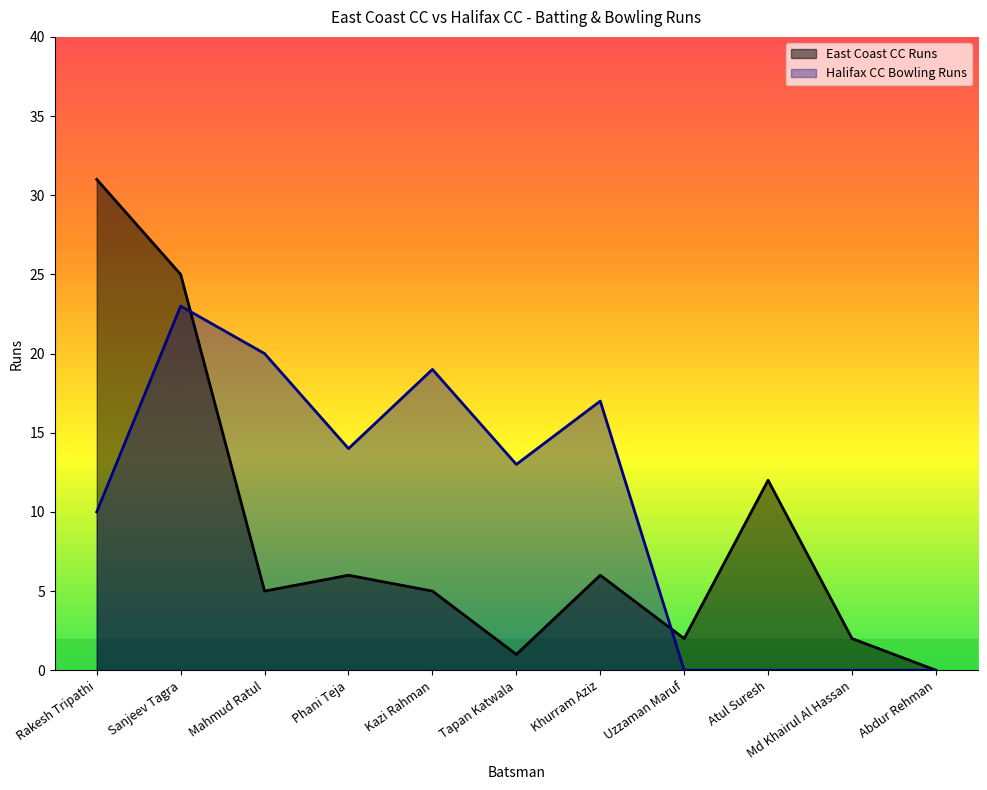

True or false: East Coast CC Runs has more than 1 points higher than both neighbors.

True